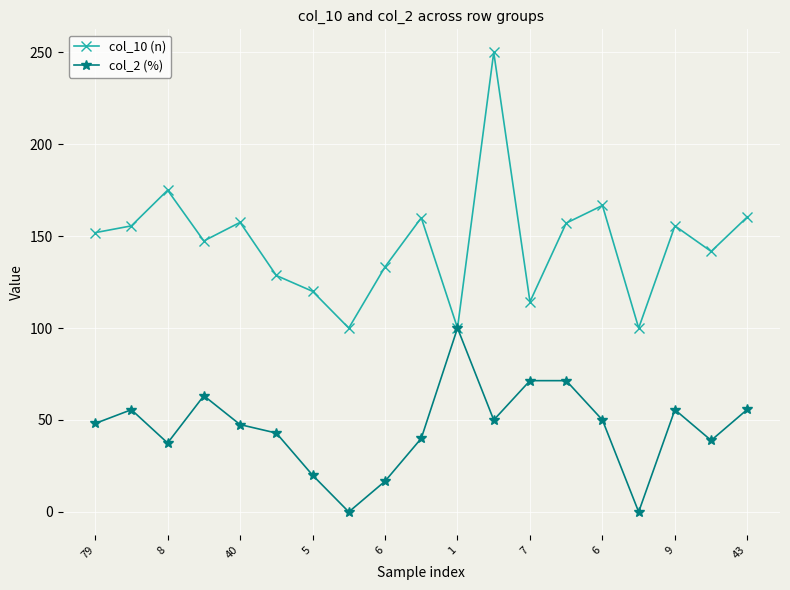

What are all the series names shown in the legend?

col_10 (n), col_2 (%)